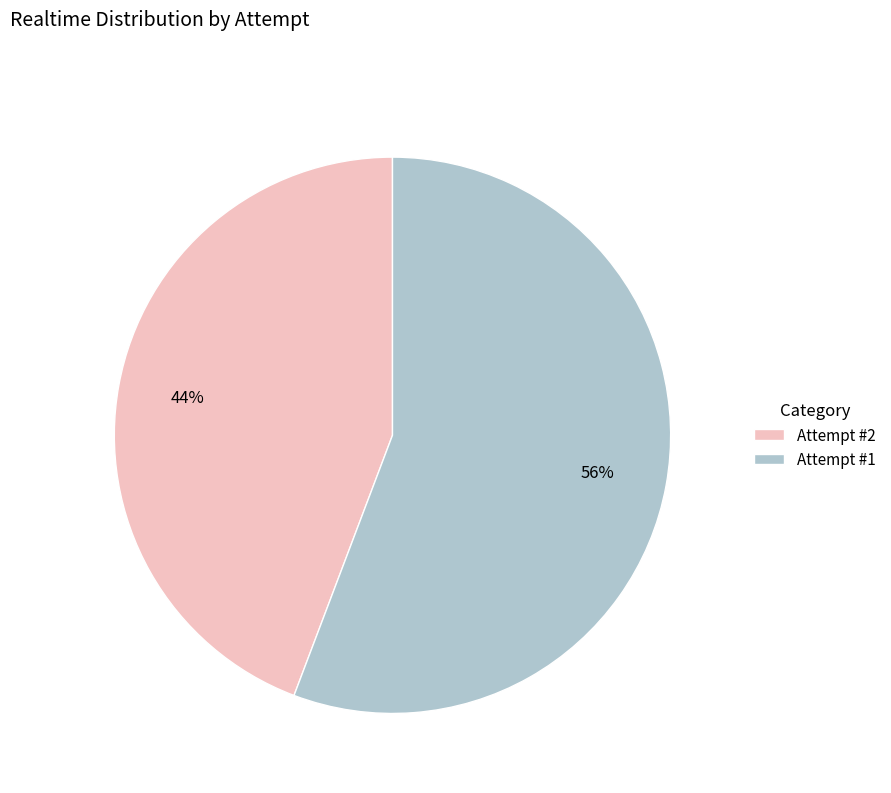

How many slices are in this pie chart?

2